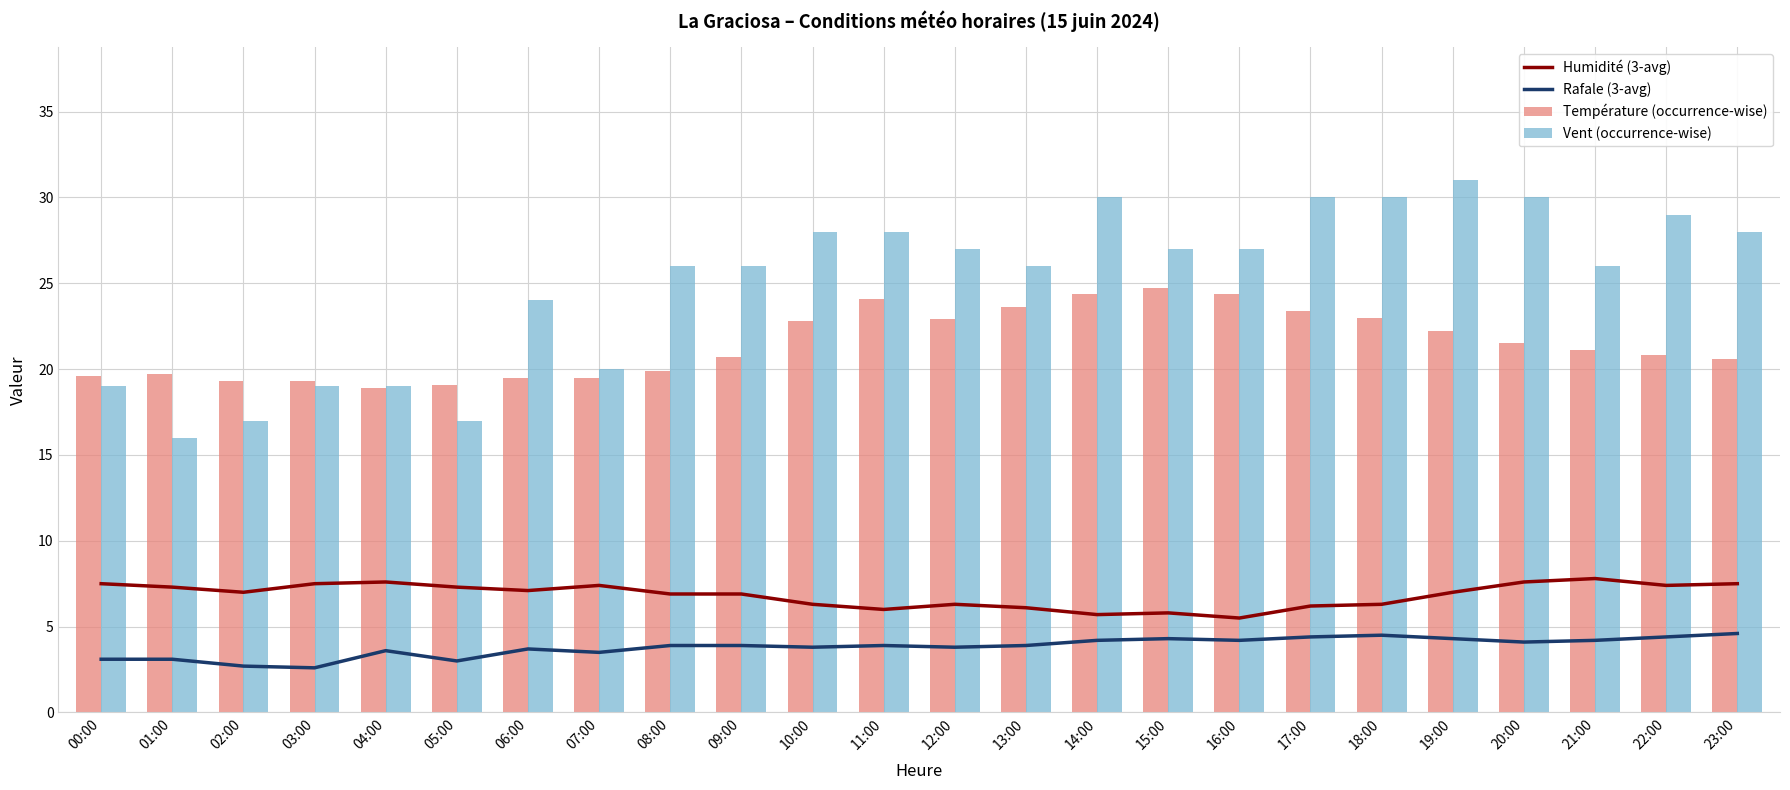

The Température (occurrence-wise) series shows 7.7 at 08:00. True or false?

False